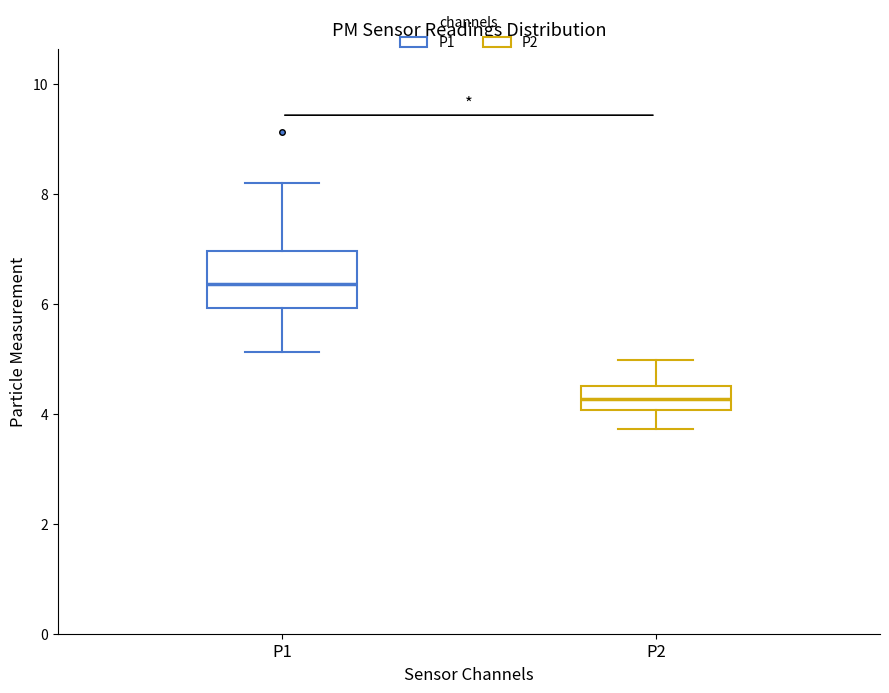

Which box's median line is the lowest?

P2